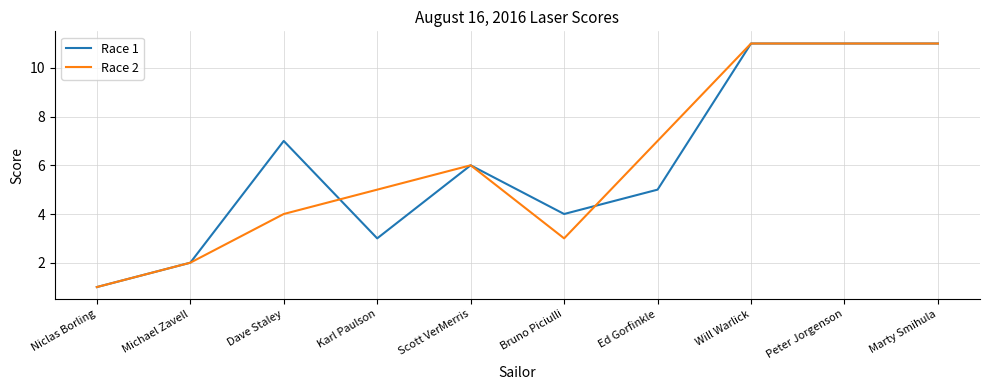

What value does the Race 1 series have at Marty Smihula, to the nearest 10?

10